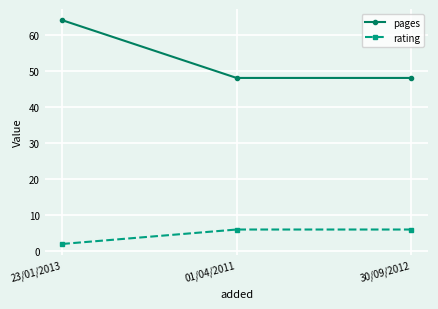

Count the number of categories in the chart.

3